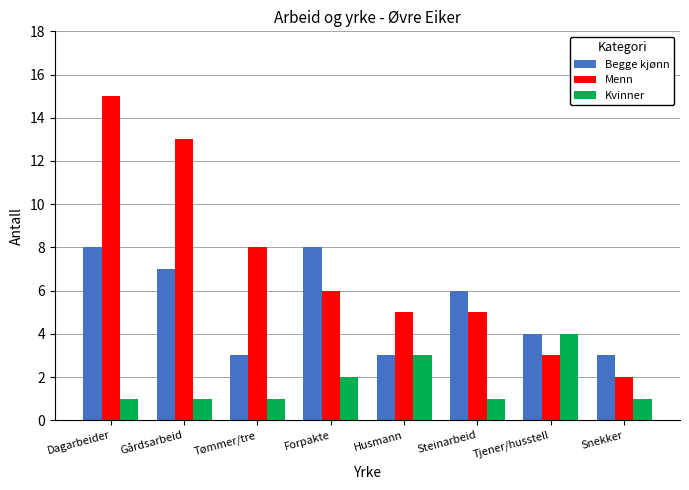

Reading right to left, list all the values displayed in this chart.

Begge kjønn: Snekker=3	Tjener/husstell=4	Steinarbeid=6	Husmann=3	Forpakte=8	Tømmer/tre=3	Gårdsarbeid=7	Dagarbeider=8
Menn: Snekker=2	Tjener/husstell=3	Steinarbeid=5	Husmann=5	Forpakte=6	Tømmer/tre=8	Gårdsarbeid=13	Dagarbeider=15
Kvinner: Snekker=1	Tjener/husstell=4	Steinarbeid=1	Husmann=3	Forpakte=2	Tømmer/tre=1	Gårdsarbeid=1	Dagarbeider=1